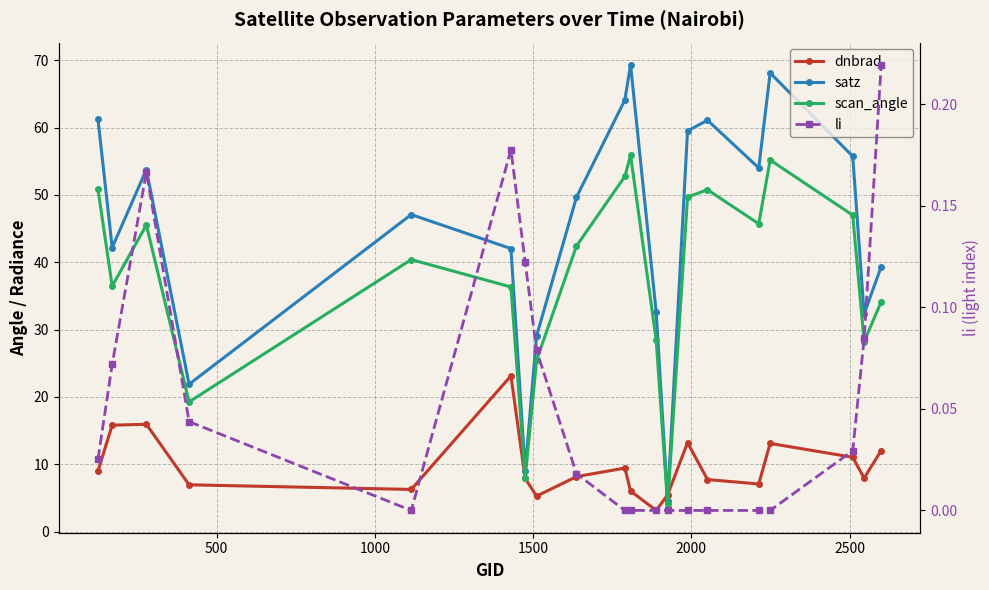

What is the value of the satz point at the 1st from the left?

61.3